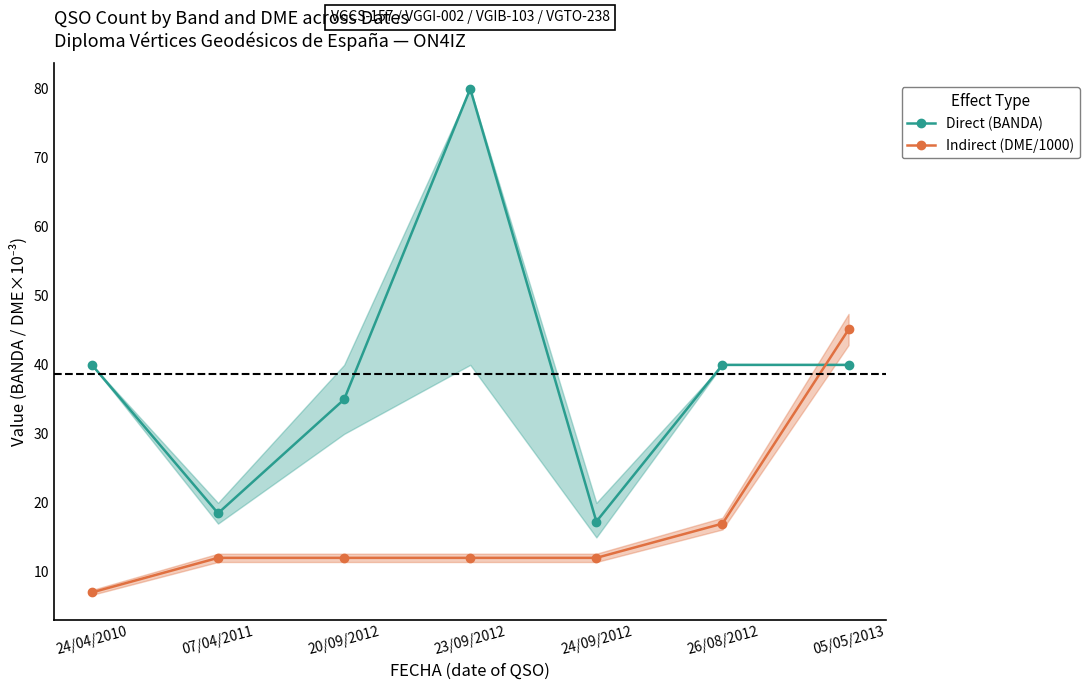

What are all the series names shown in the legend?

Direct (BANDA), Indirect (DME/1000)